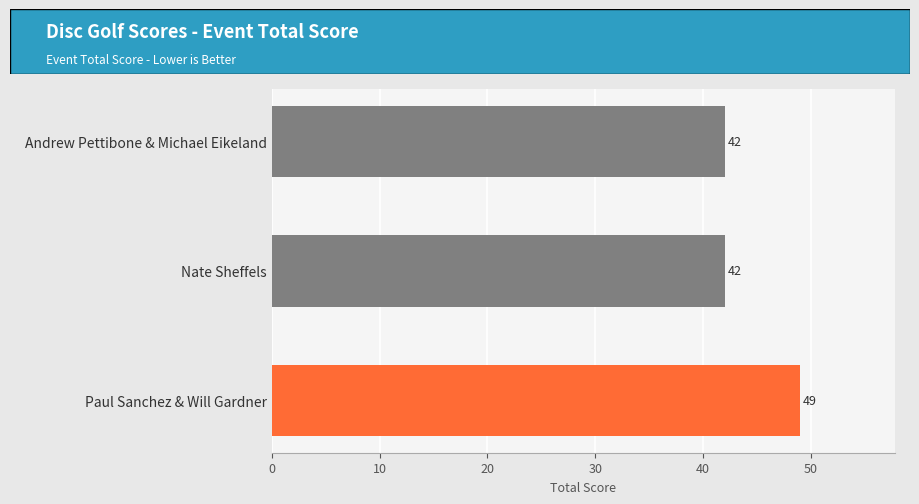

Read the value at Andrew Pettibone & Michael Eikeland.

42